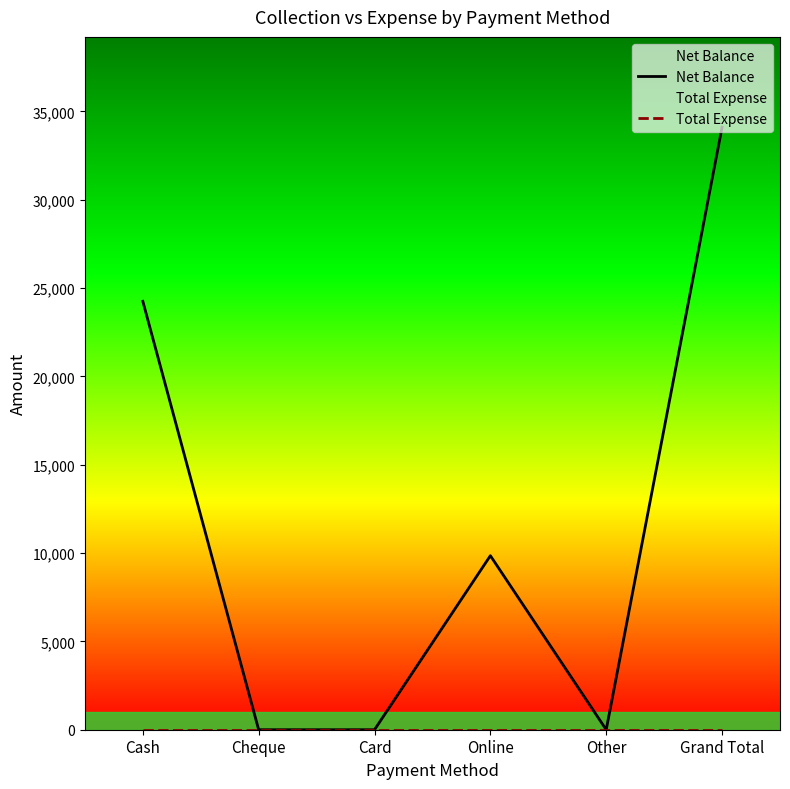

Reading right to left, transcribe all the data shown in this chart.

Net Balance: Grand Total=34100	Other=0	Online=9850	Card=0	Cheque=0	Cash=24250
Total Expense: Grand Total=0	Other=0	Online=0	Card=0	Cheque=0	Cash=0